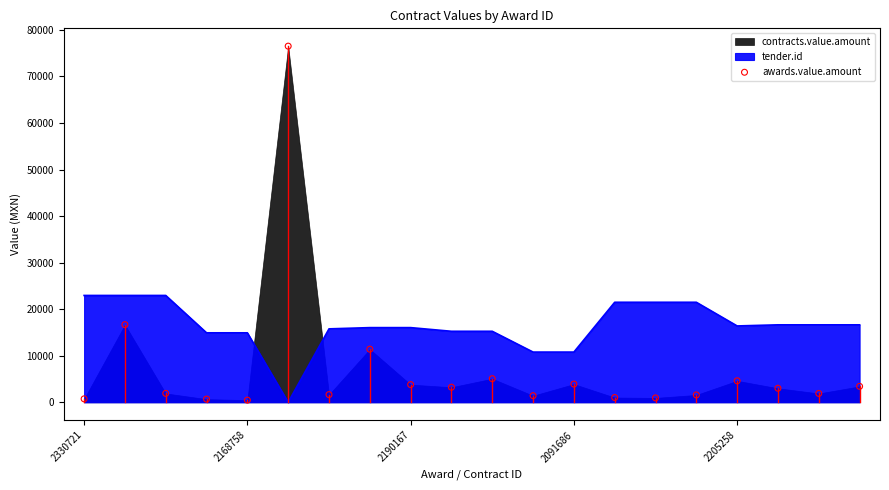

Approximately how many times larger is the value at 14 compared to 15?

0.6